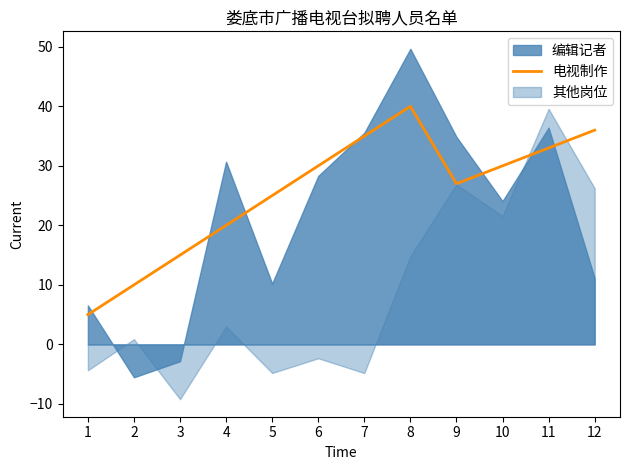

The chart shows a value of 12 at 5. True or false?

False